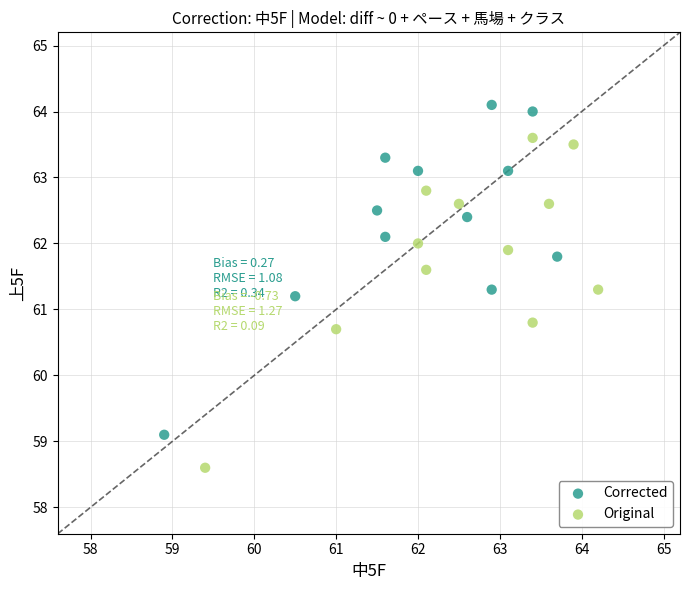

Which series reaches the minimum Y coordinate?

Original